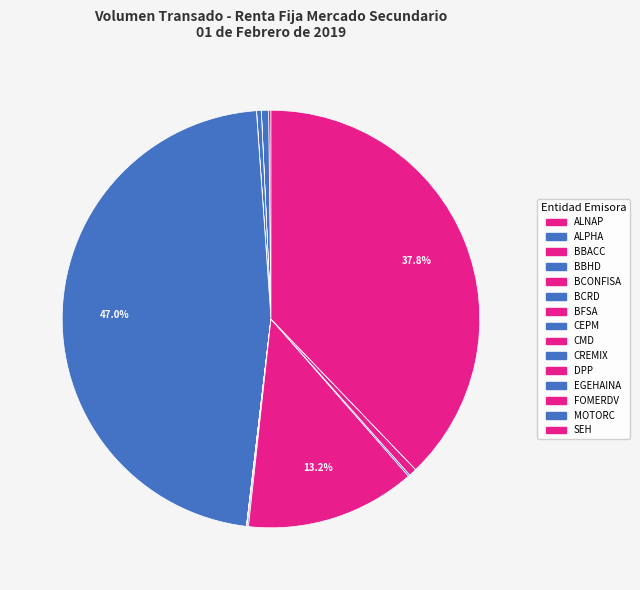

Is it true that MOTORC is 1% of the pie?

False